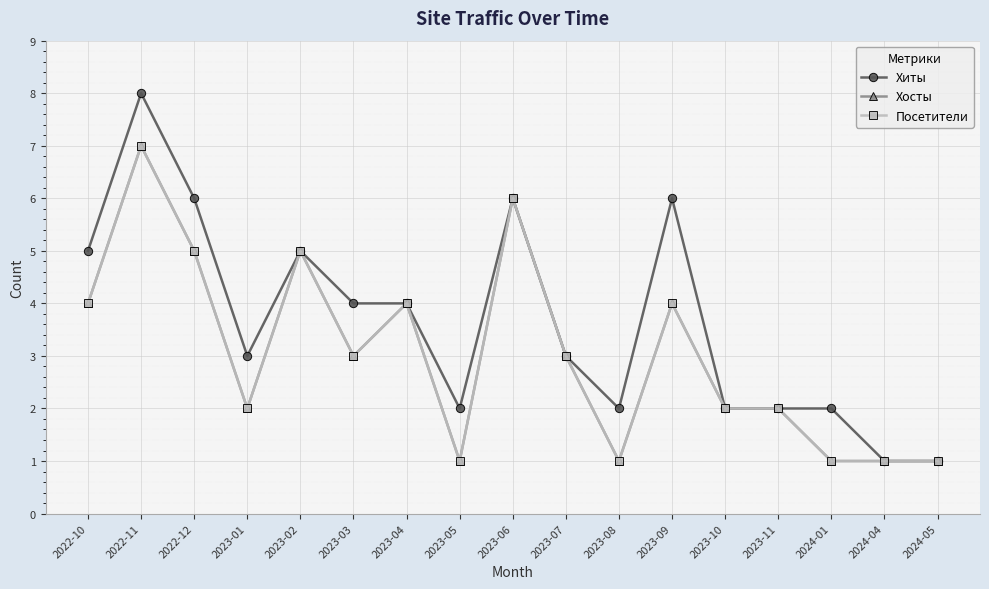

True or false: Посетители has a value of 10 at 2023-06.

False